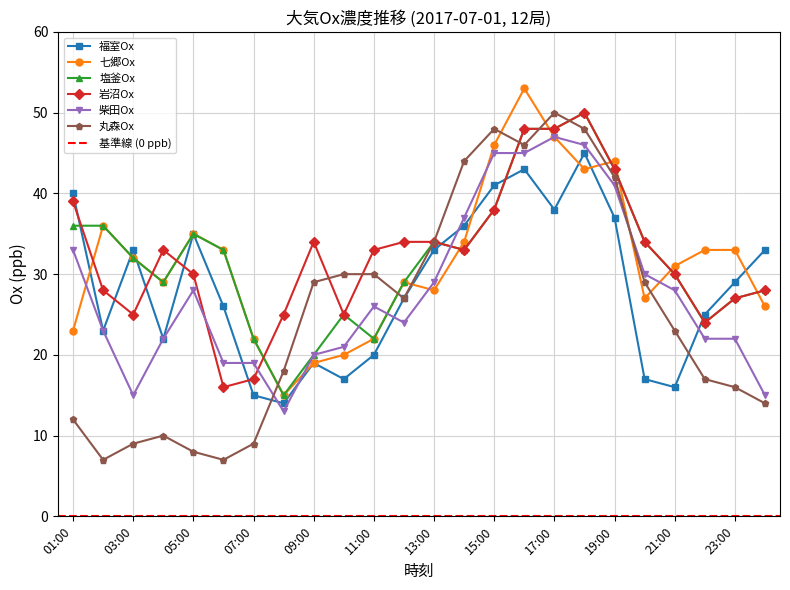

Reading left to right, what are all the values shown in this chart?

福室Ox: 40	23	33	22	35	26	15	14	19	17	20	27	33	36	41	43	38	45	37	17	16	25	29	33
七郷Ox: 23	36	32	29	35	33	22	15	19	20	22	29	28	34	46	53	47	43	44	27	31	33	33	26
塩釜Ox: 36	36	32	29	35	33	22	15	20	25	22	29	34	33	38	48	48	50	43	34	30	24	27	28
岩沼Ox: 39	28	25	33	30	16	17	25	34	25	33	34	34	33	38	48	48	50	43	34	30	24	27	28
柴田Ox: 33	23	15	22	28	19	19	13	20	21	26	24	29	37	45	45	47	46	41	30	28	22	22	15
丸森Ox: 12	7	9	10	8	7	9	18	29	30	30	27	34	44	48	46	50	48	42	29	23	17	16	14